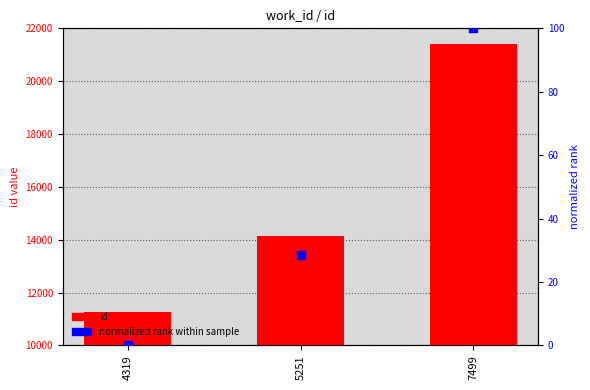

Which series contains the highest Y value?

id